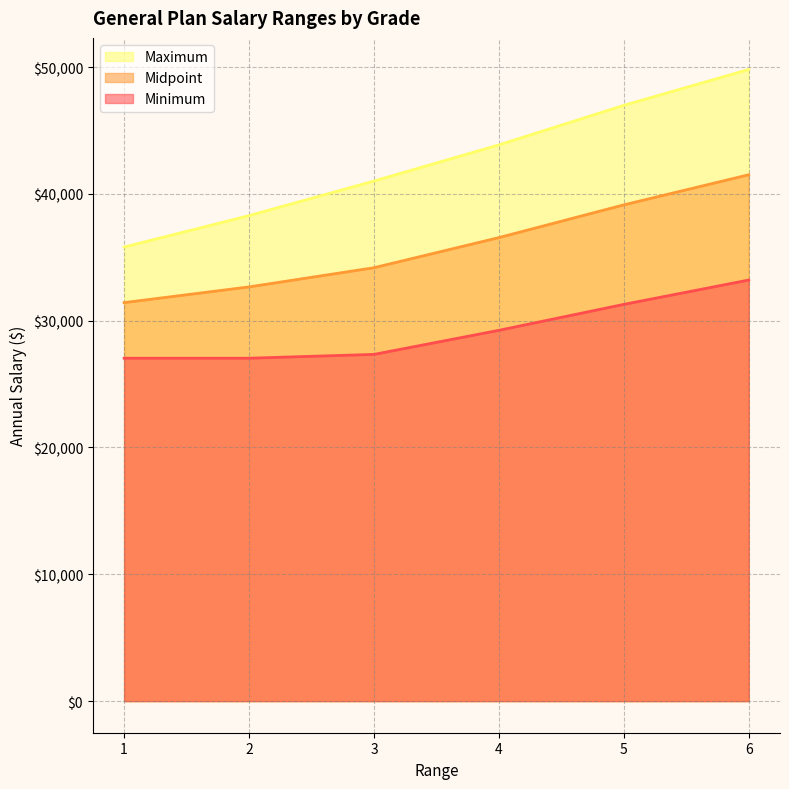

Reading left to right, what are all the values shown in this chart?

Minimum: 27040	27040	27341	29240	31285	33205
Midpoint: 31424	32663	34176	36551	39132	41507
Maximum: 35807	38285	41011	43861	46979	49808